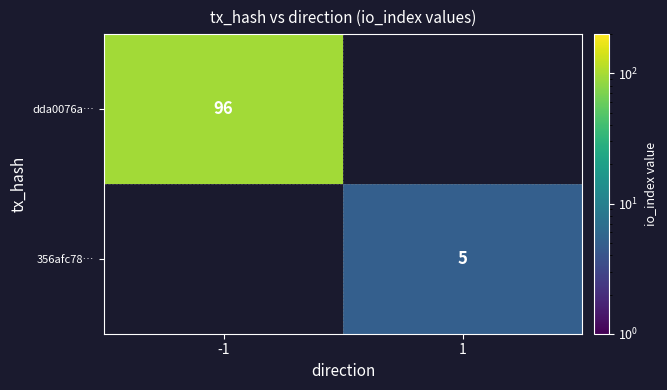

At how many categories does at least one series exceed 61?

1